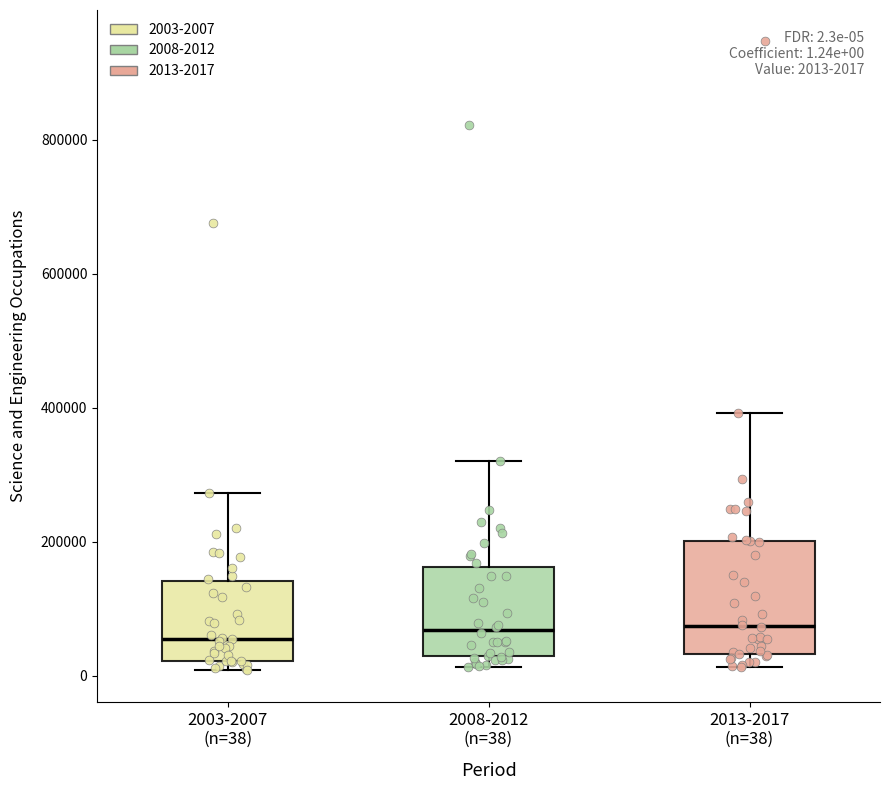

Which box is the tallest, from its lower edge to its upper edge?

2013-2017 (n=38)